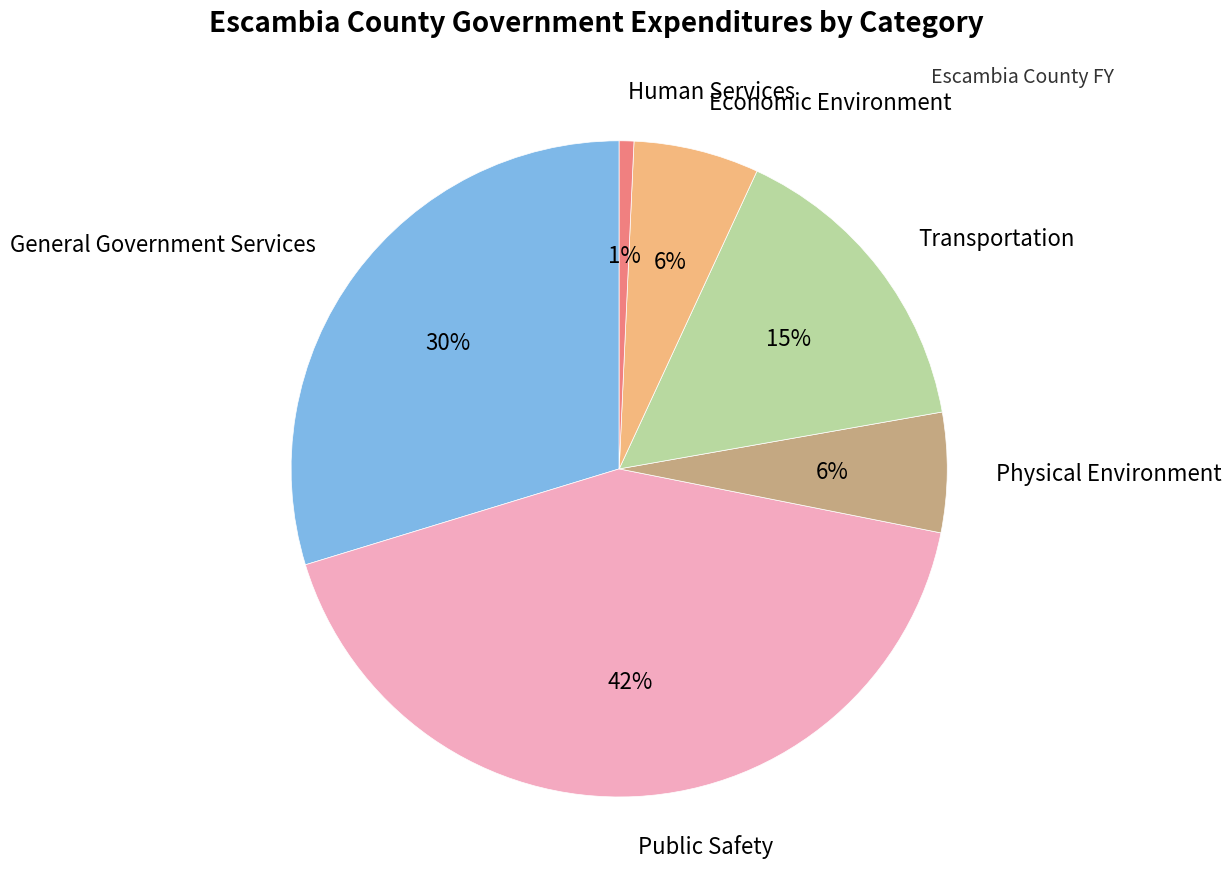

How many segments does this pie chart have?

6